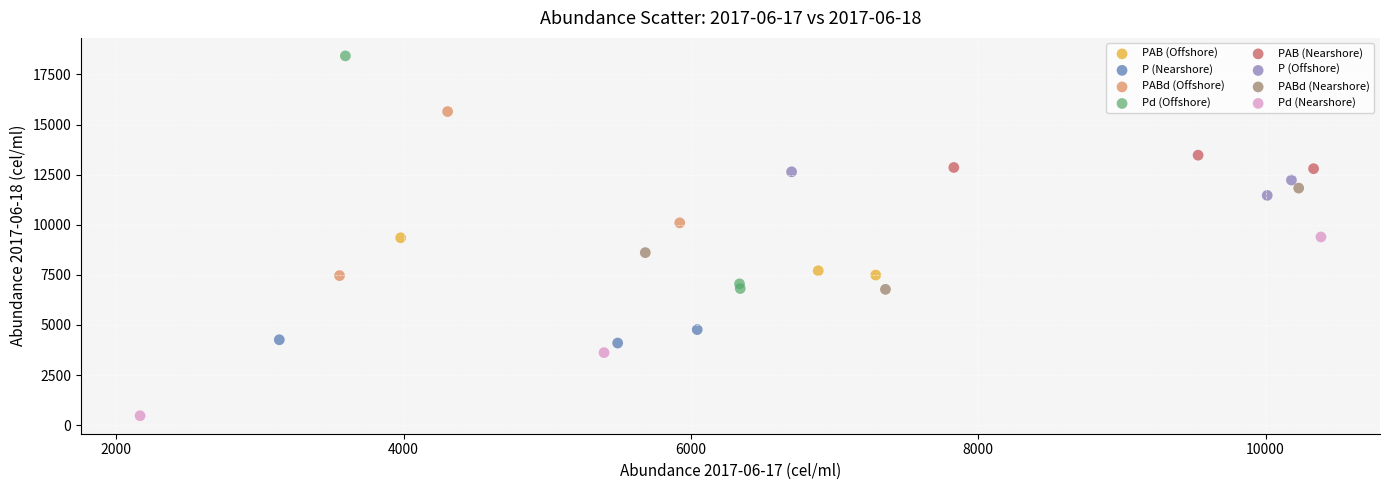

Which series reaches the maximum Y coordinate?

Pd (Offshore)